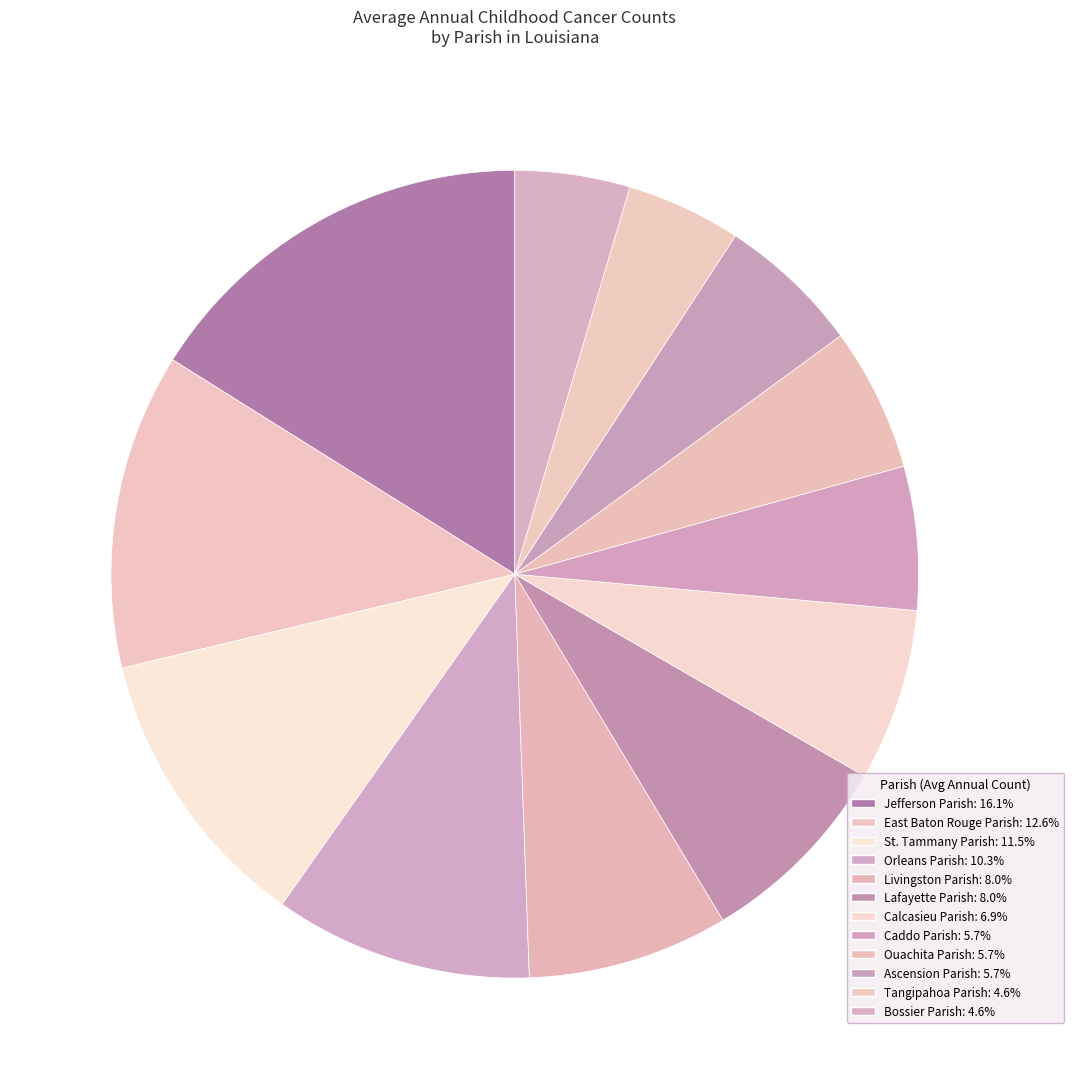

How many segments does this pie chart have?

12